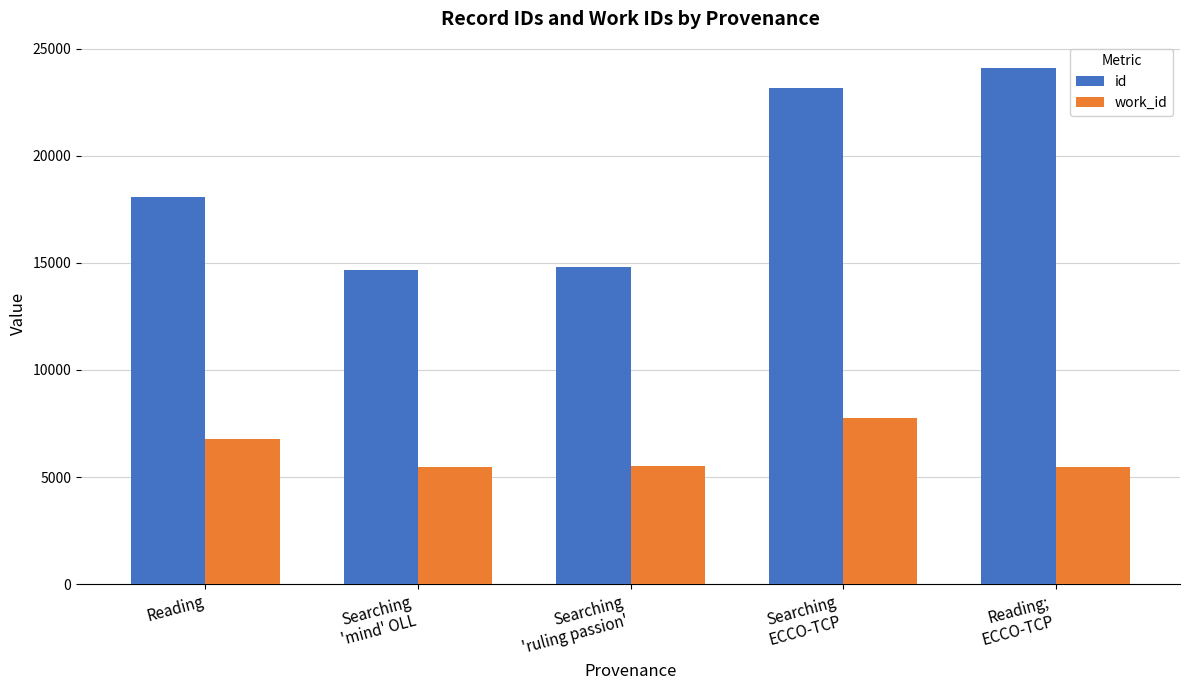

What is the difference between the second highest and minimum values in the work_id series?

1306